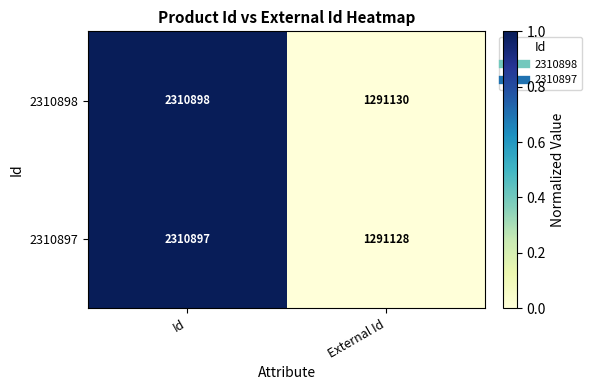

Reading left to right, extract all data points from this chart.

2310898: Id=2310898	External Id=1291130
2310897: Id=2310897	External Id=1291128